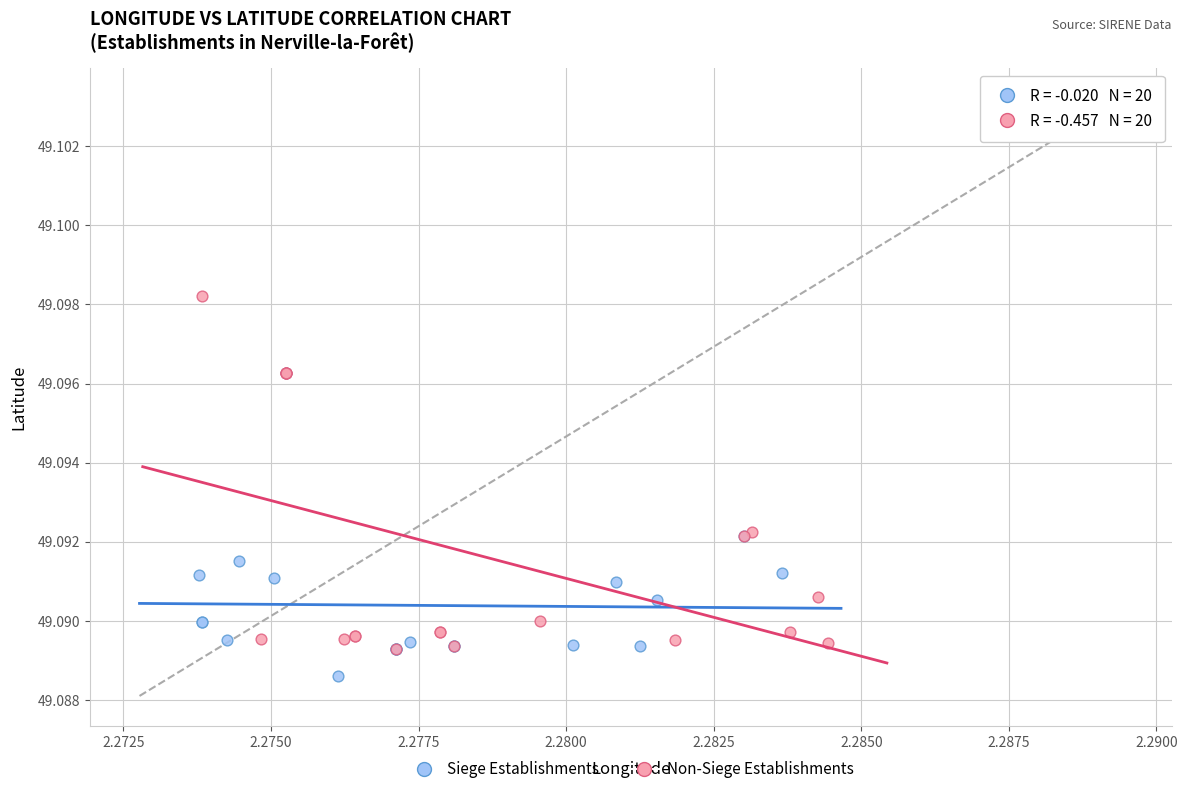

Which series contains the highest Y value?

Non-Siege Establishments